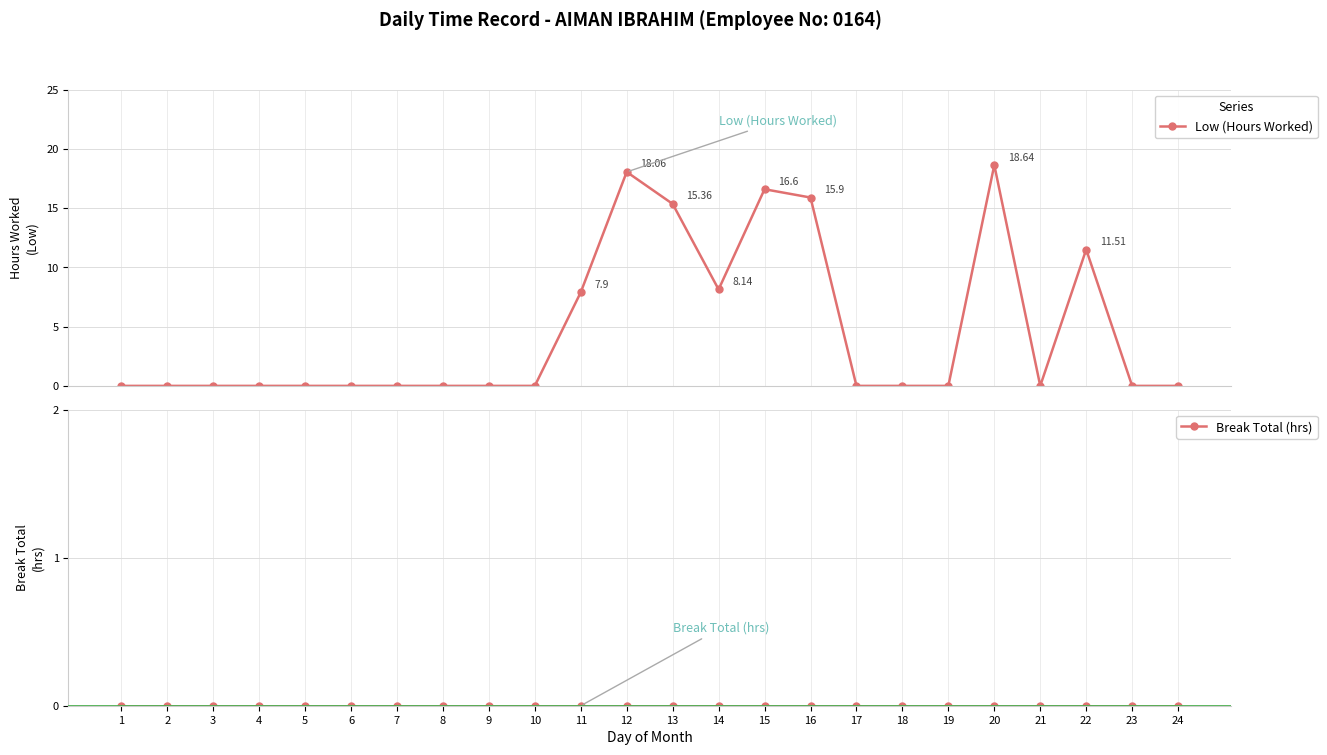

Reading left to right, extract all data points from this chart.

Low (Hours Worked): 0.0	0.0	0.0	0.0	0.0	0.0	0.0	0.0	0.0	0.0	7.9	18.1	15.4	8.1	16.6	15.9	0.0	0.0	0.0	18.6	0.0	11.5	0.0	0.0
Break Total (hrs): 0.0	0.0	0.0	0.0	0.0	0.0	0.0	0.0	0.0	0.0	0.0	0.0	0.0	0.0	0.0	0.0	0.0	0.0	0.0	0.0	0.0	0.0	0.0	0.0